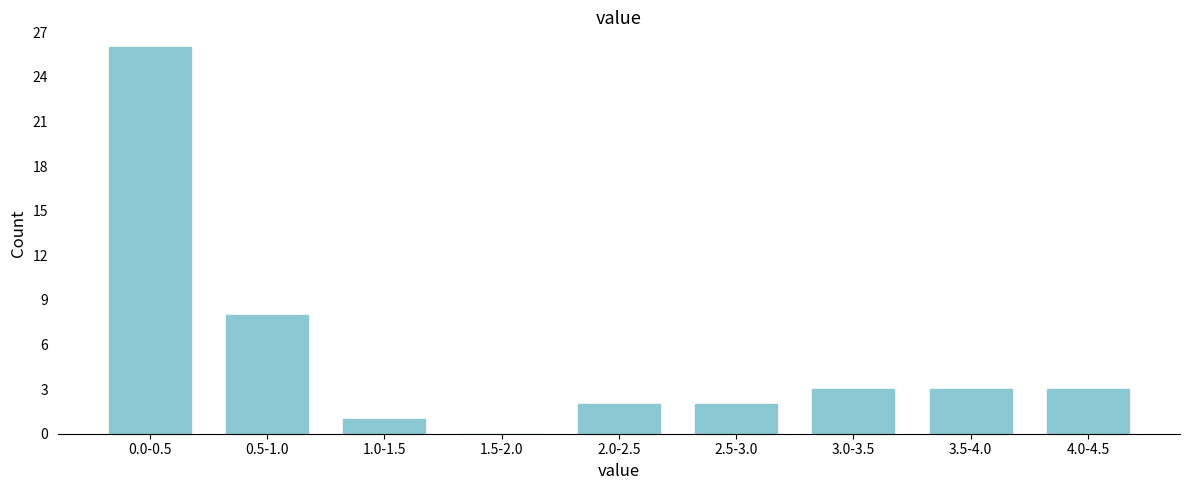

Reading left to right, list all the values displayed in this chart.

0.0-0.5=26	0.5-1.0=8	1.0-1.5=1	1.5-2.0=0	2.0-2.5=2	2.5-3.0=2	3.0-3.5=3	3.5-4.0=3	4.0-4.5=3